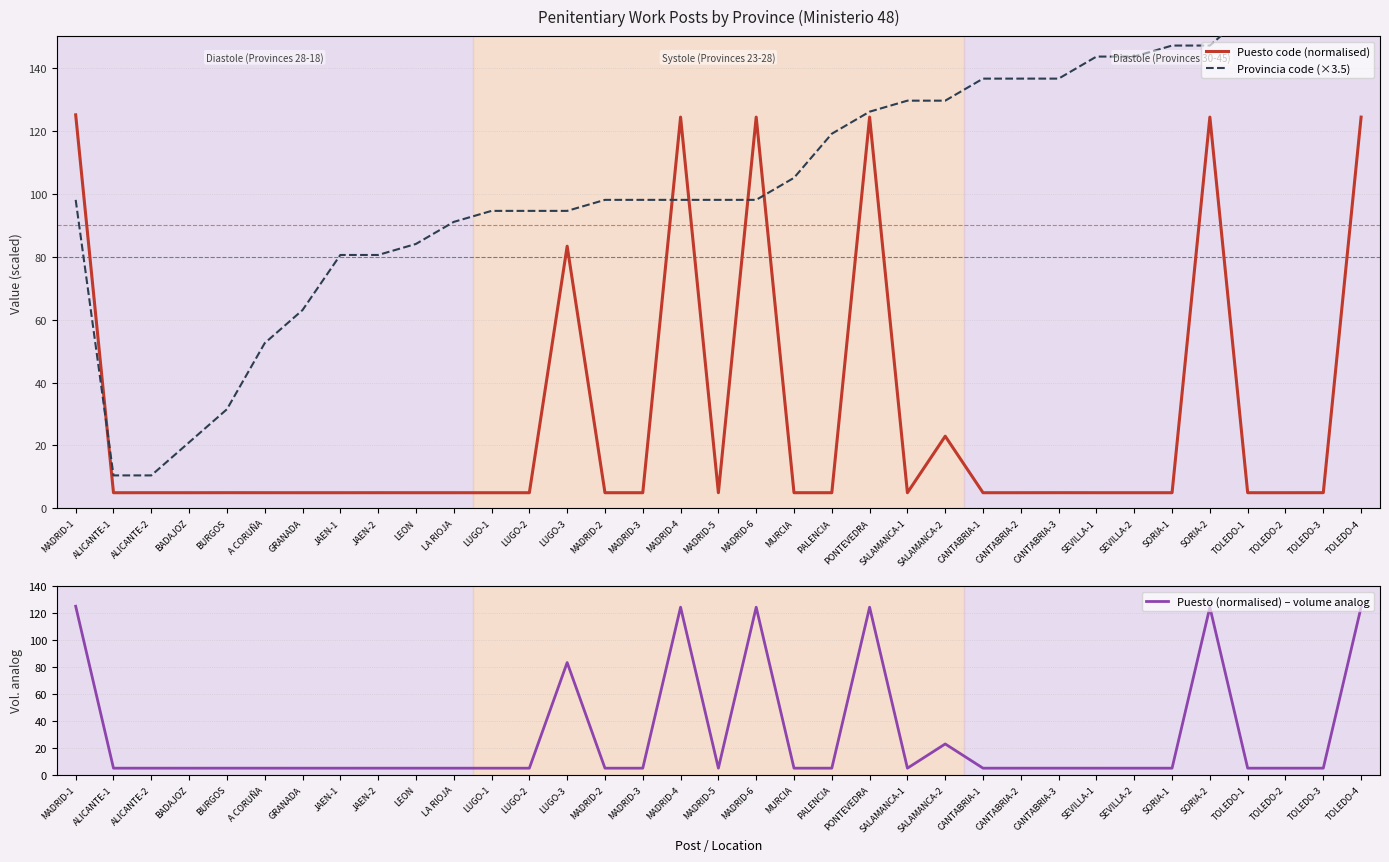

What is the label of the 8th point from the left?

JAEN-1